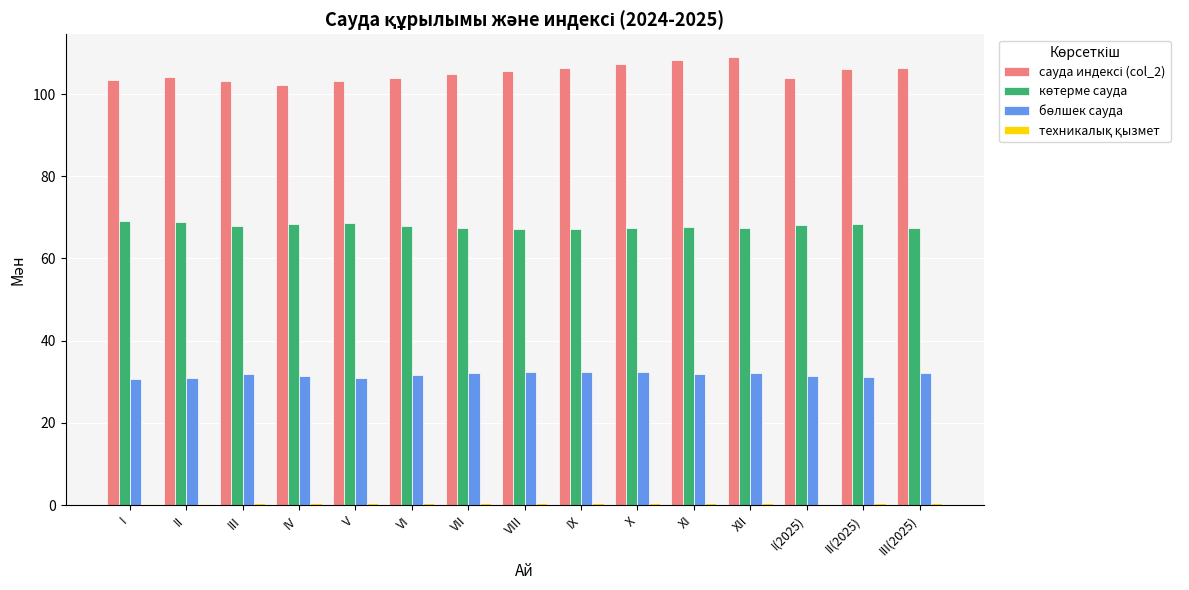

How many distinct data groups are displayed?

4